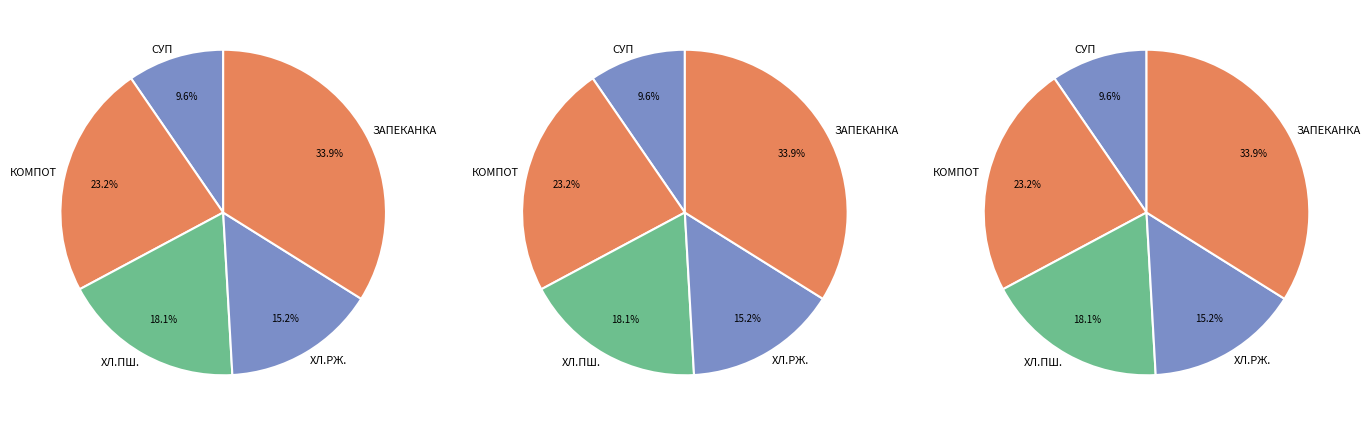

The КОМПОТ ИЗ СМЕСИ СУХОФРУКТОВ slice represents 11% of the pie. True or false?

False